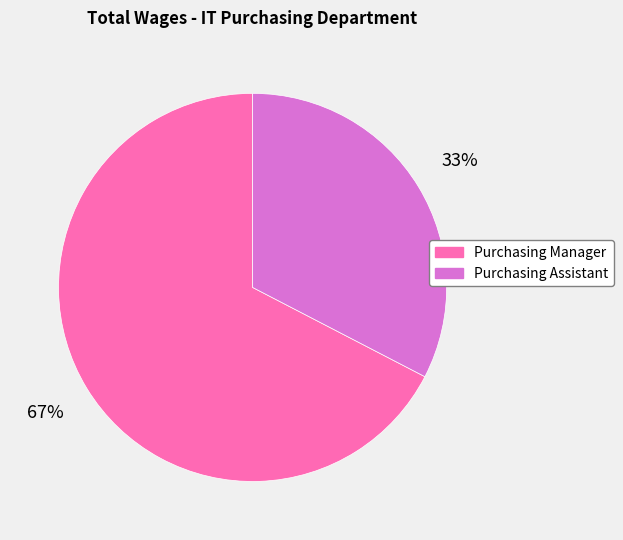

Is it true that Purchasing Manager is 57% of the pie?

False